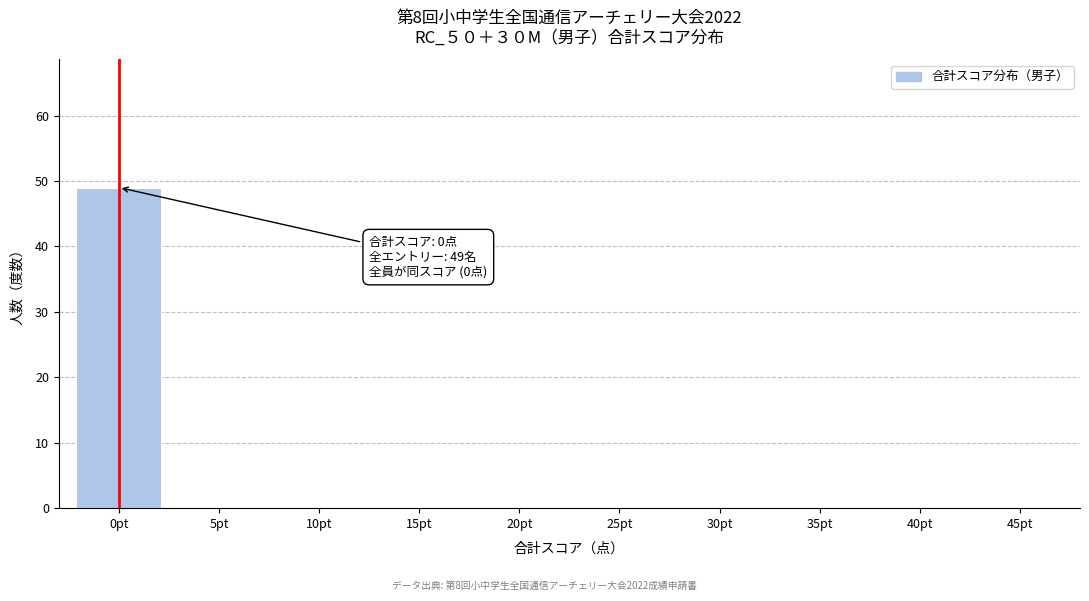

Reading left to right, what are all the values shown in this chart?

0pt=49	5pt=0	10pt=0	15pt=0	20pt=0	25pt=0	30pt=0	35pt=0	40pt=0	45pt=0